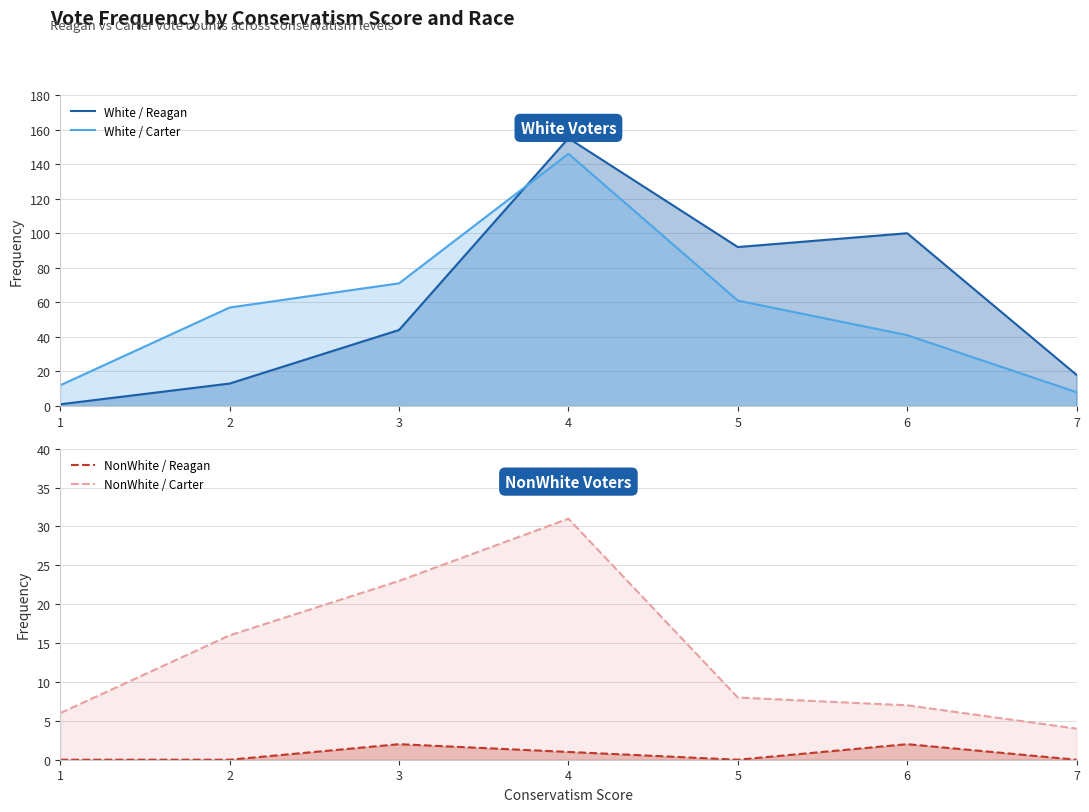

Is it true that White / Reagan equals 155 at 4?

True